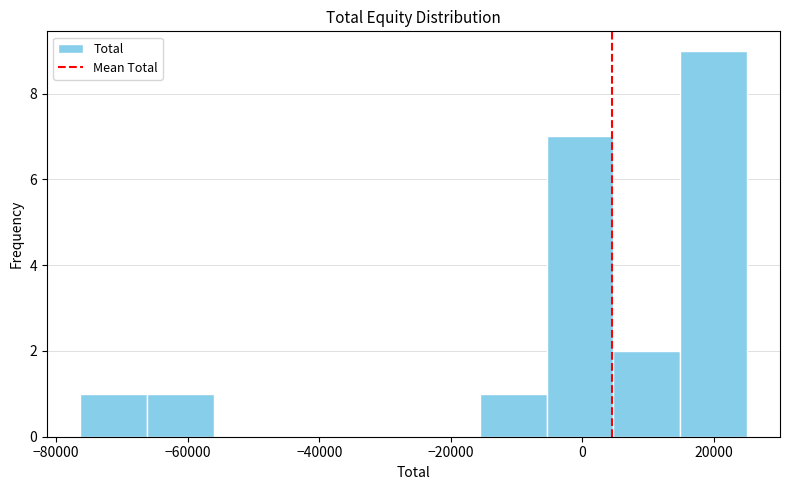

Reading left to right, list every bar in this chart as the range it spans on the x-axis followed by its height. Neither the bar edges nor the heights are printed on the chart, so give them approximately, as read against the axes.

-76000 to -66000: 1
-66000 to -56000: 1
-56000 to -46000: 0
-46000 to -36000: 0
-36000 to -26000: 0
-26000 to -16000: 0
-16000 to -6000: 1
-6000 to 4000: 7
4000 to 14000: 2
14000 to 26000: 9